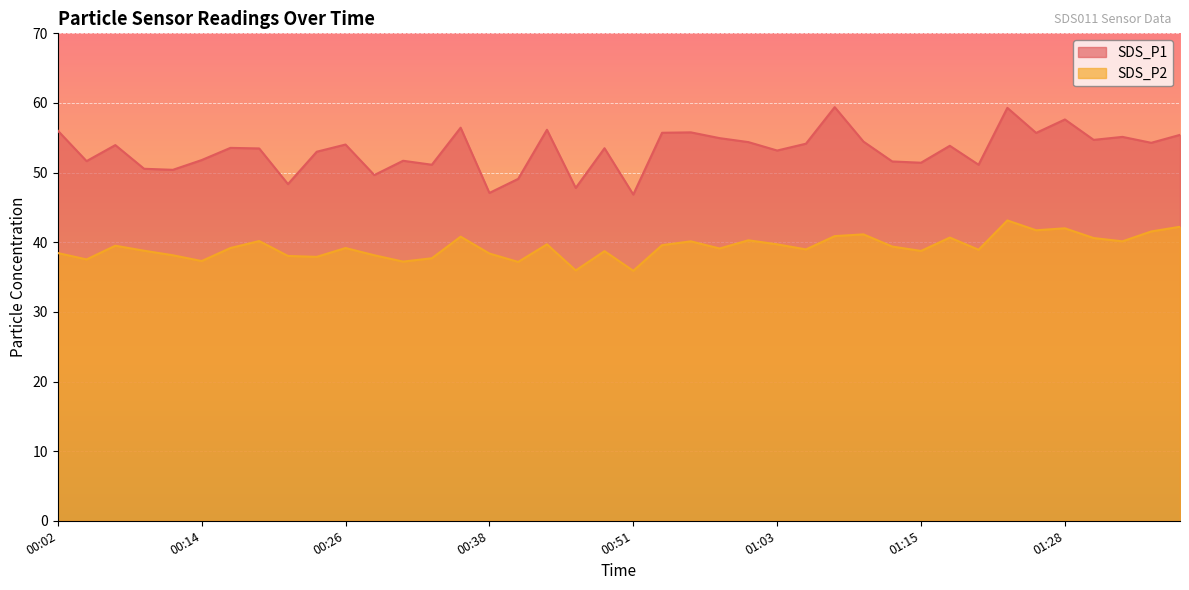

What are all the series names shown in the legend?

SDS_P1, SDS_P2